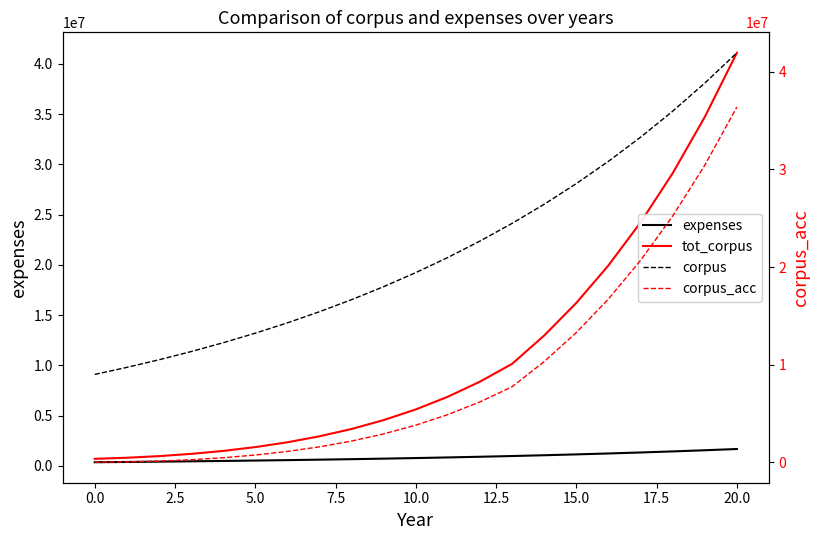

What are all the series names shown in the legend?

expenses, tot_corpus, corpus, corpus_acc